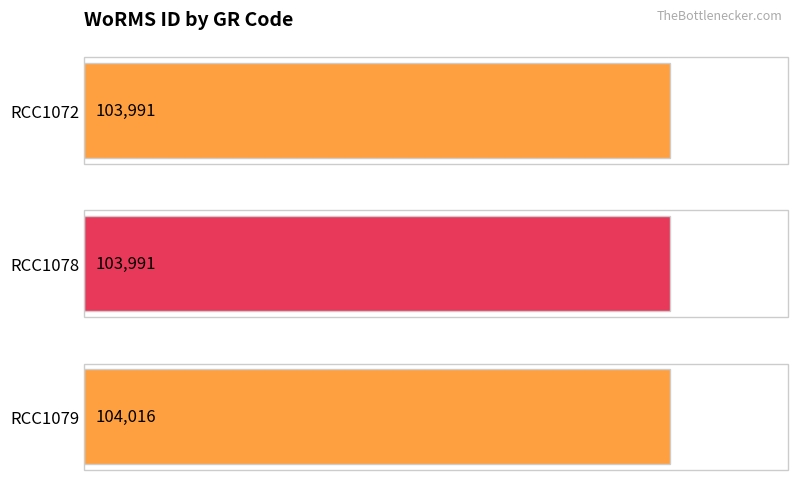

What is the value of the 2nd bar from the left?

103991